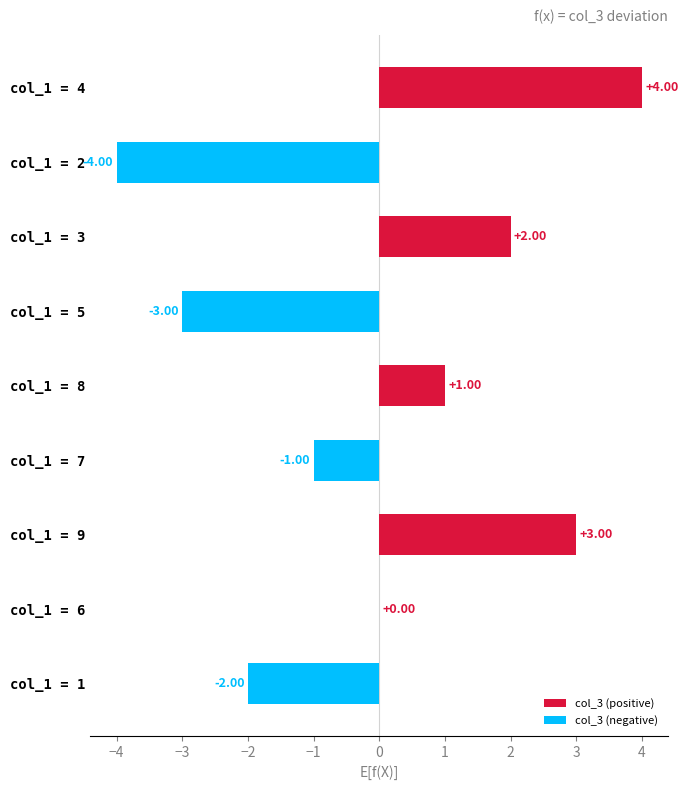

Which label corresponds to the largest value in the chart?

col_1 = 4